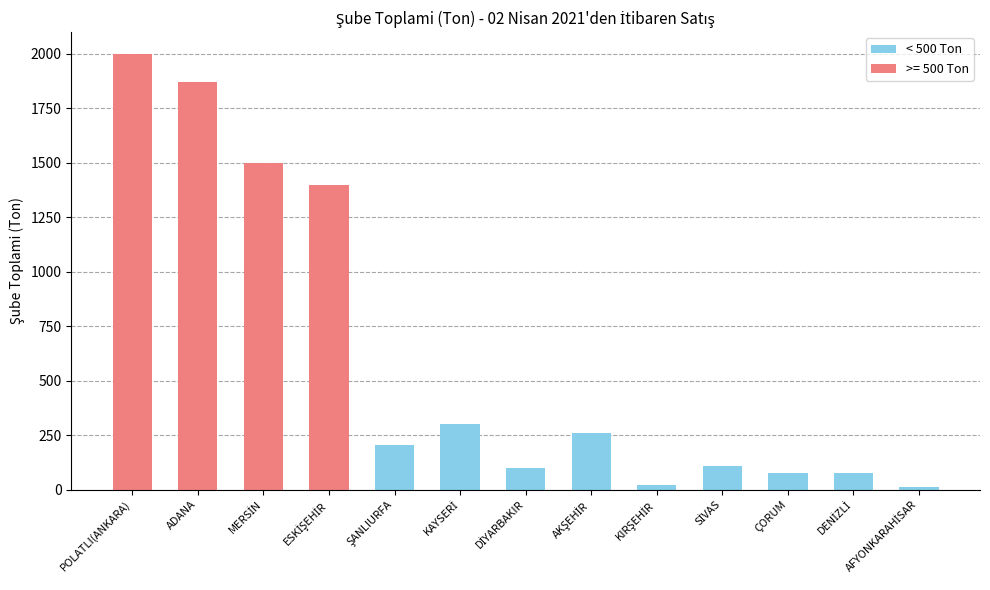

How many data points does each series have?

13